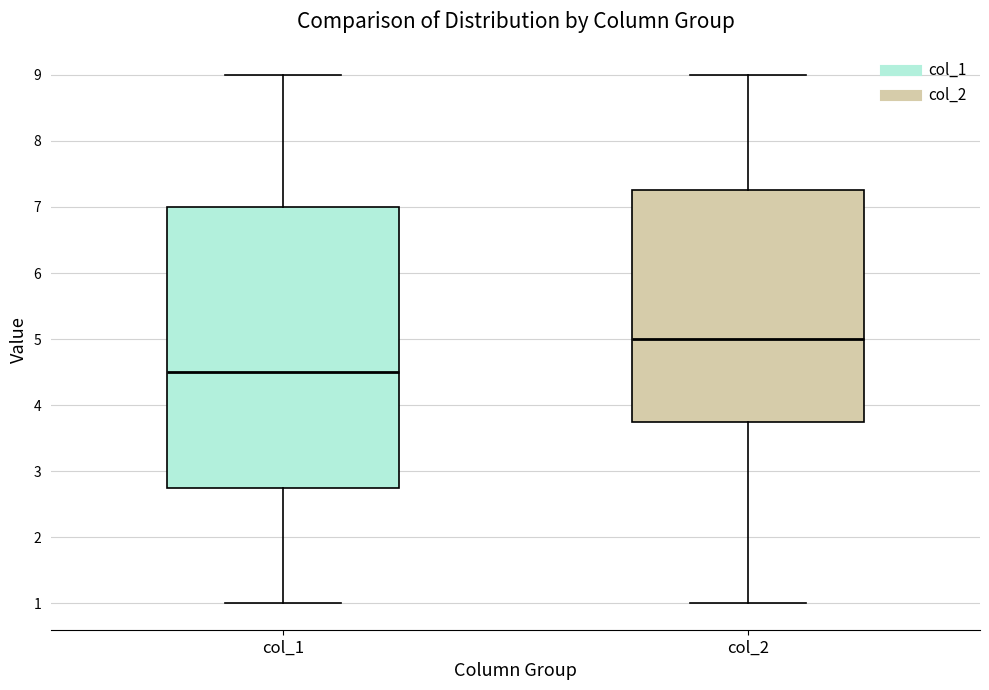

Reading left to right, read every box against the y-axis: the position of its median line, the range the box covers, and the ends of its whiskers. The values are not printed on the chart, so give them approximately, as read against the axis.

col_1: median 4.5, box 2.8 to 7.0, whiskers 1.0 to 9.0
col_2: median 5.0, box 3.8 to 7.3, whiskers 1.0 to 9.0